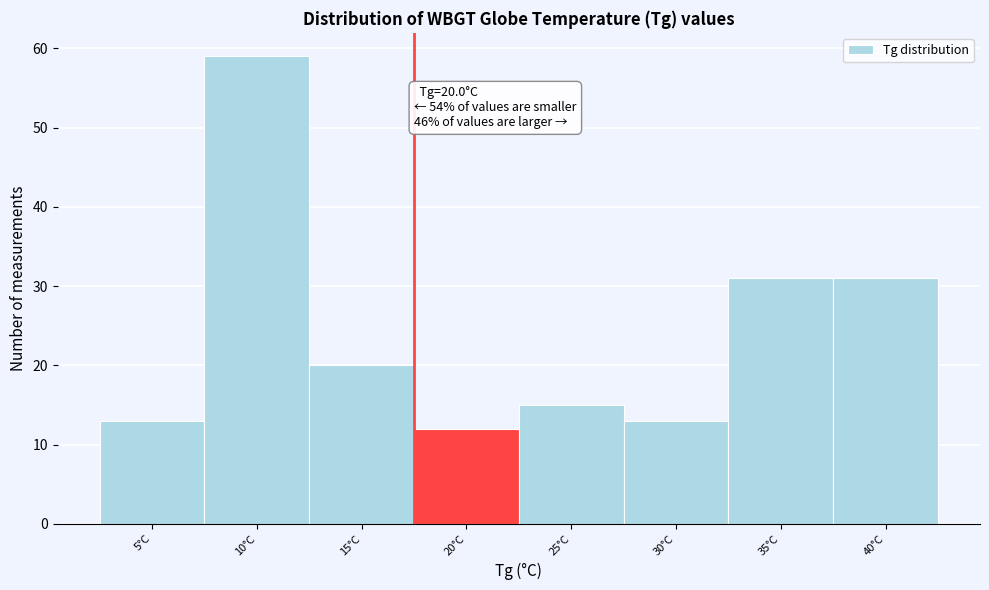

Reading left to right, list all the values displayed in this chart.

5°C=13	10°C=59	15°C=20	20°C=12	25°C=15	30°C=13	35°C=31	40°C=31